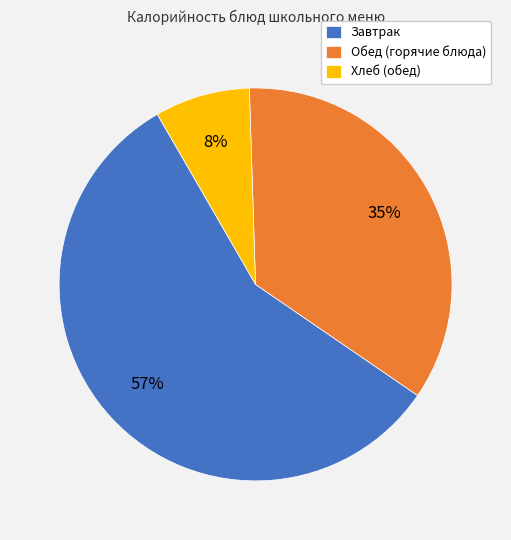

Which category has the biggest portion of the pie?

Завтрак